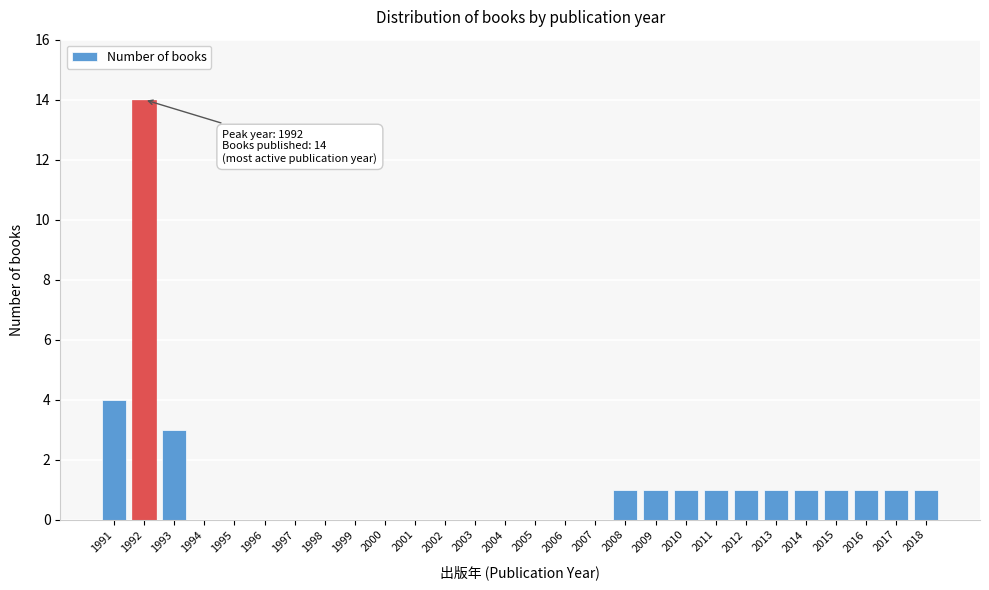

Reading left to right, what are all the values shown in this chart?

1991=4	1992=14	1993=3	1994=0	1995=0	1996=0	1997=0	1998=0	1999=0	2000=0	2001=0	2002=0	2003=0	2004=0	2005=0	2006=0	2007=0	2008=1	2009=1	2010=1	2011=1	2012=1	2013=1	2014=1	2015=1	2016=1	2017=1	2018=1